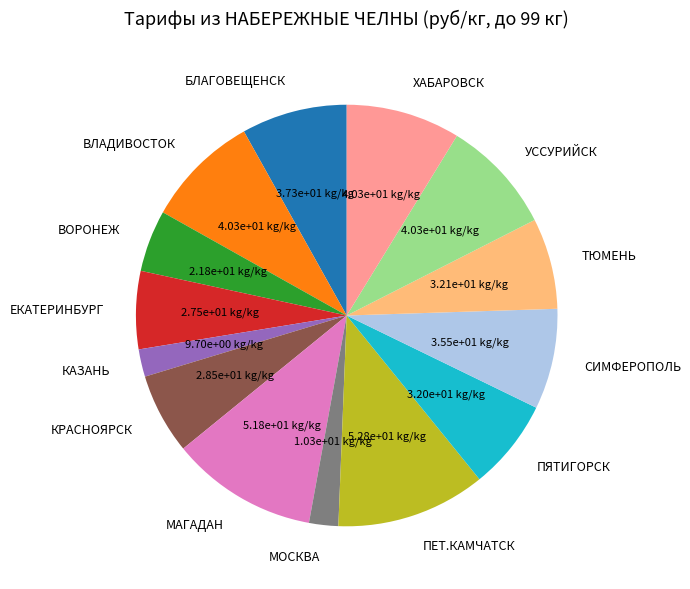

Which has a higher value, БЛАГОВЕЩЕНСК or УССУРИЙСК?

УССУРИЙСК